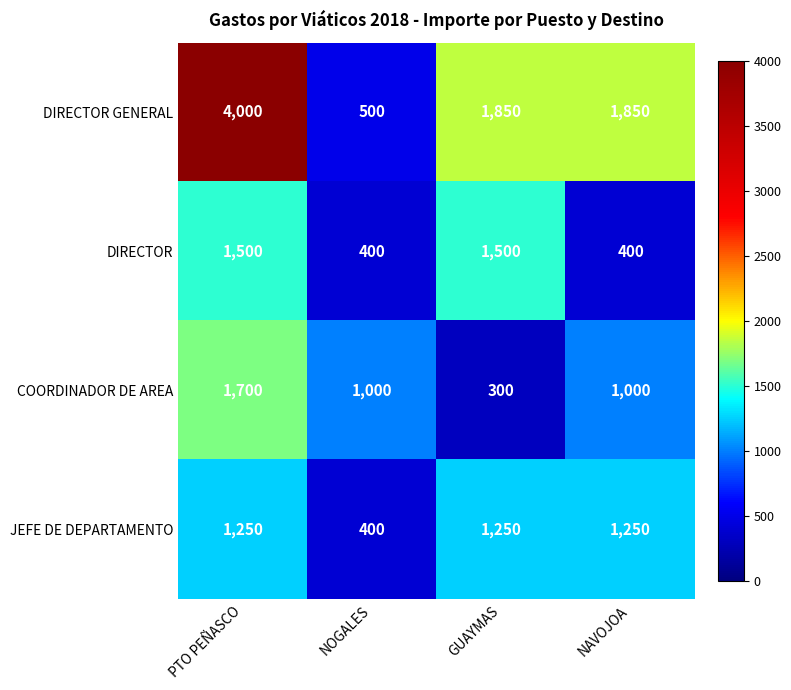

Which series has the largest total across all categories?

DIRECTOR GENERAL